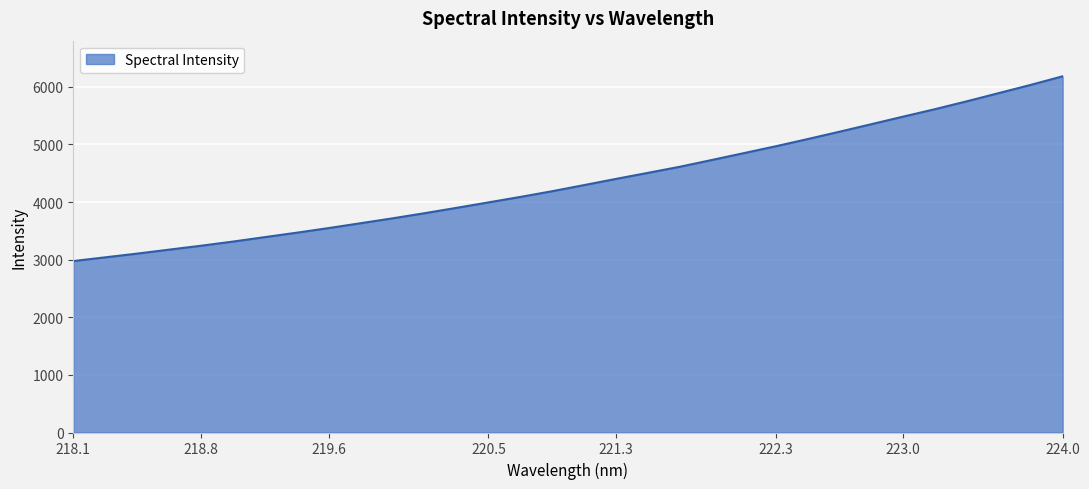

What is the maximum value shown in the chart?

6183.4